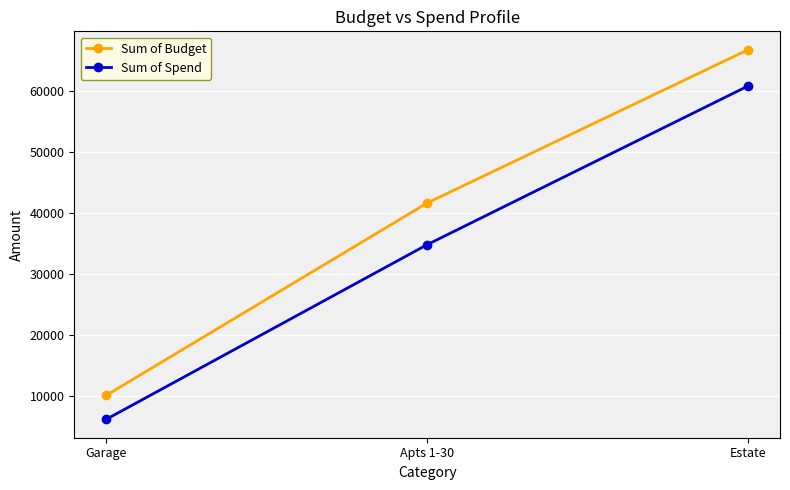

What are all the series names shown in the legend?

Sum of Budget, Sum of Spend